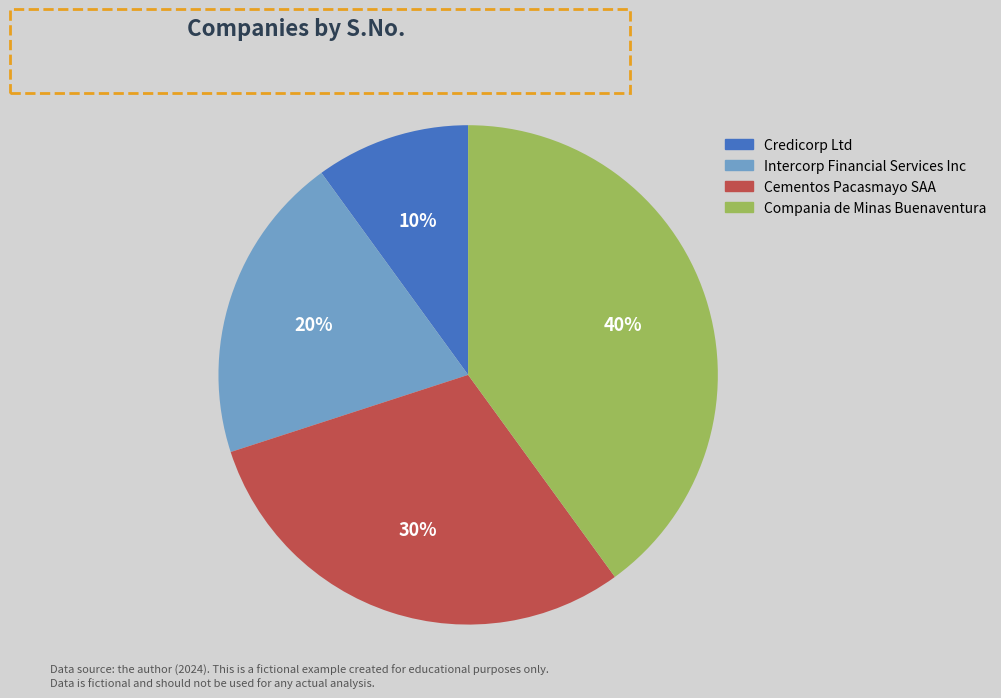

Which slice is the largest?

Compania de Minas Buenaventura